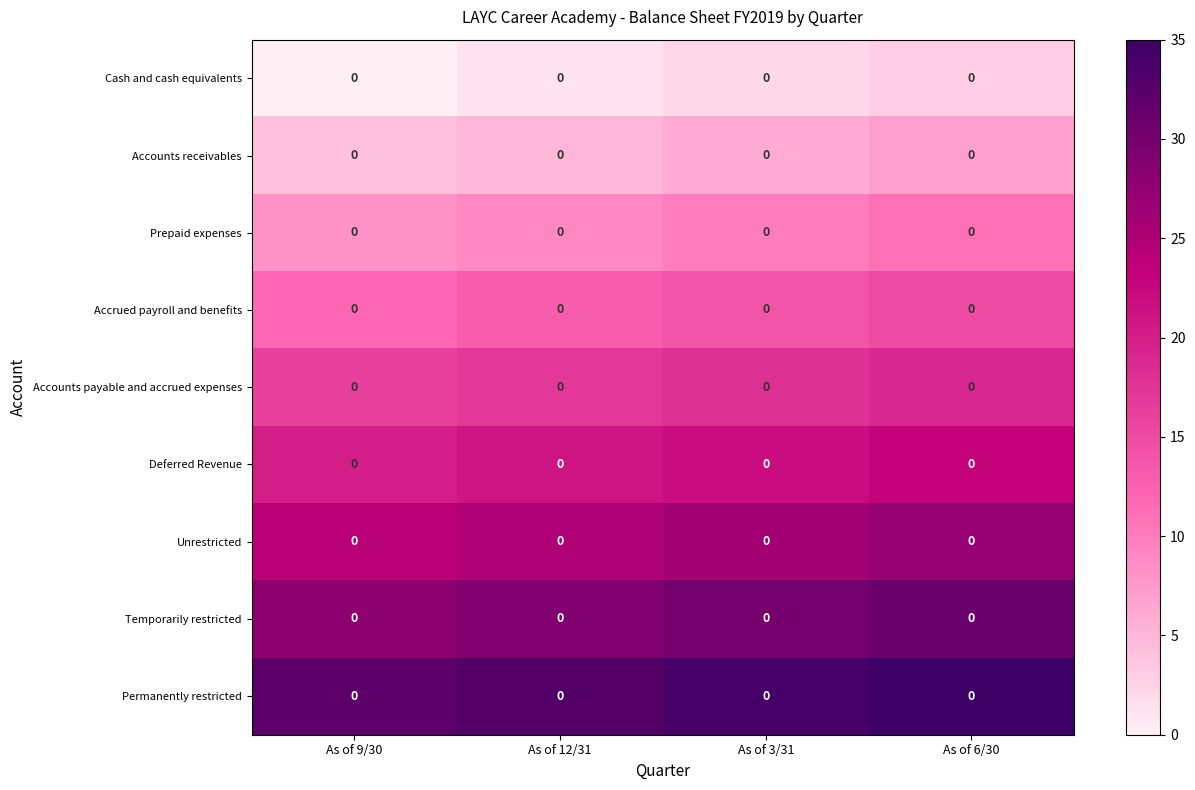

At which category is the sum across all series the highest?

As of 6/30